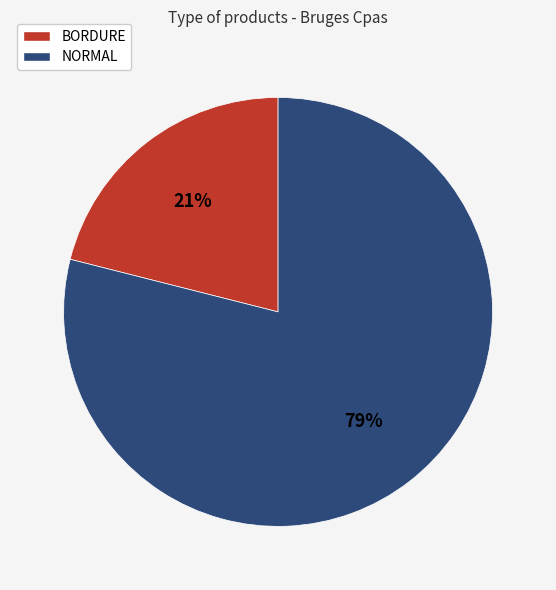

Rank the categories by value from highest to lowest.

NORMAL, BORDURE